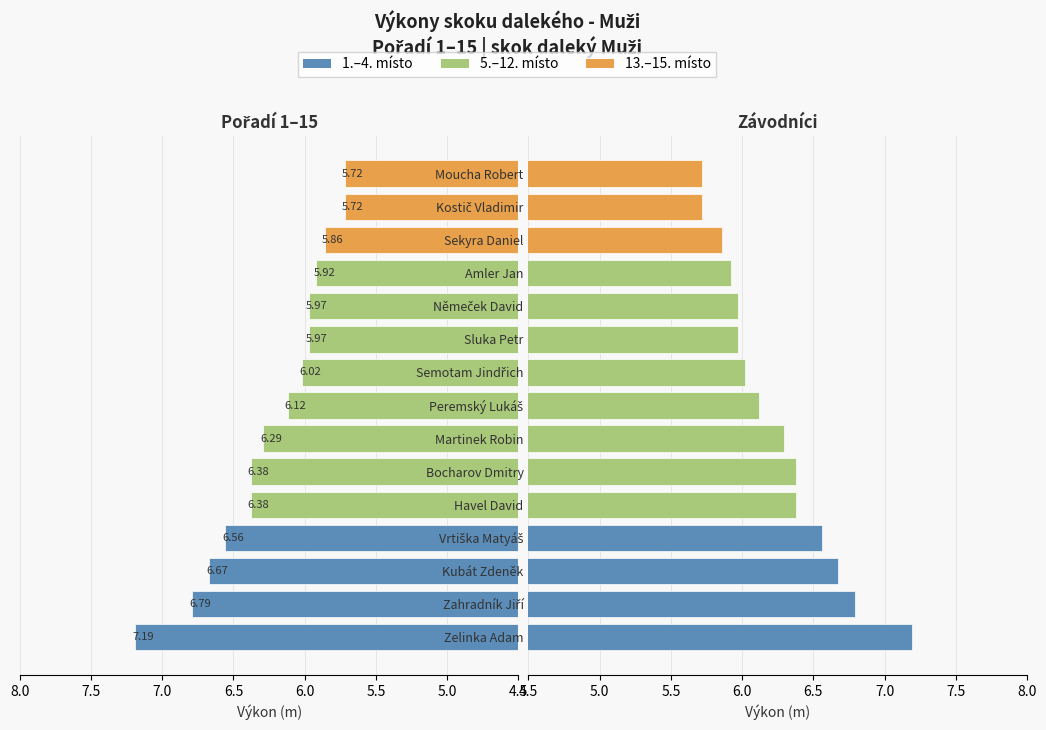

At how many categories does at least one series exceed 7?

1